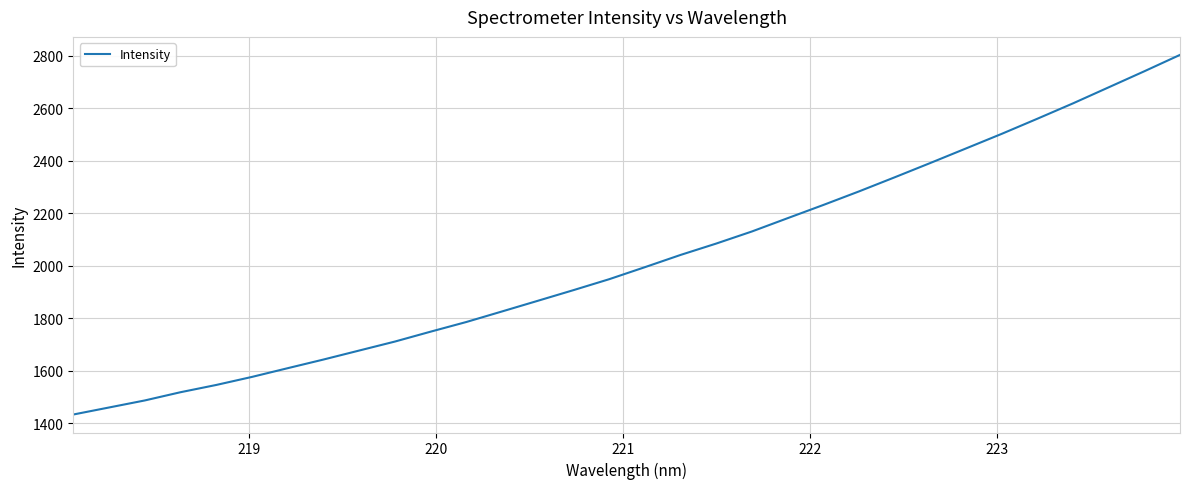

Count the number of values greater than 1994.

16